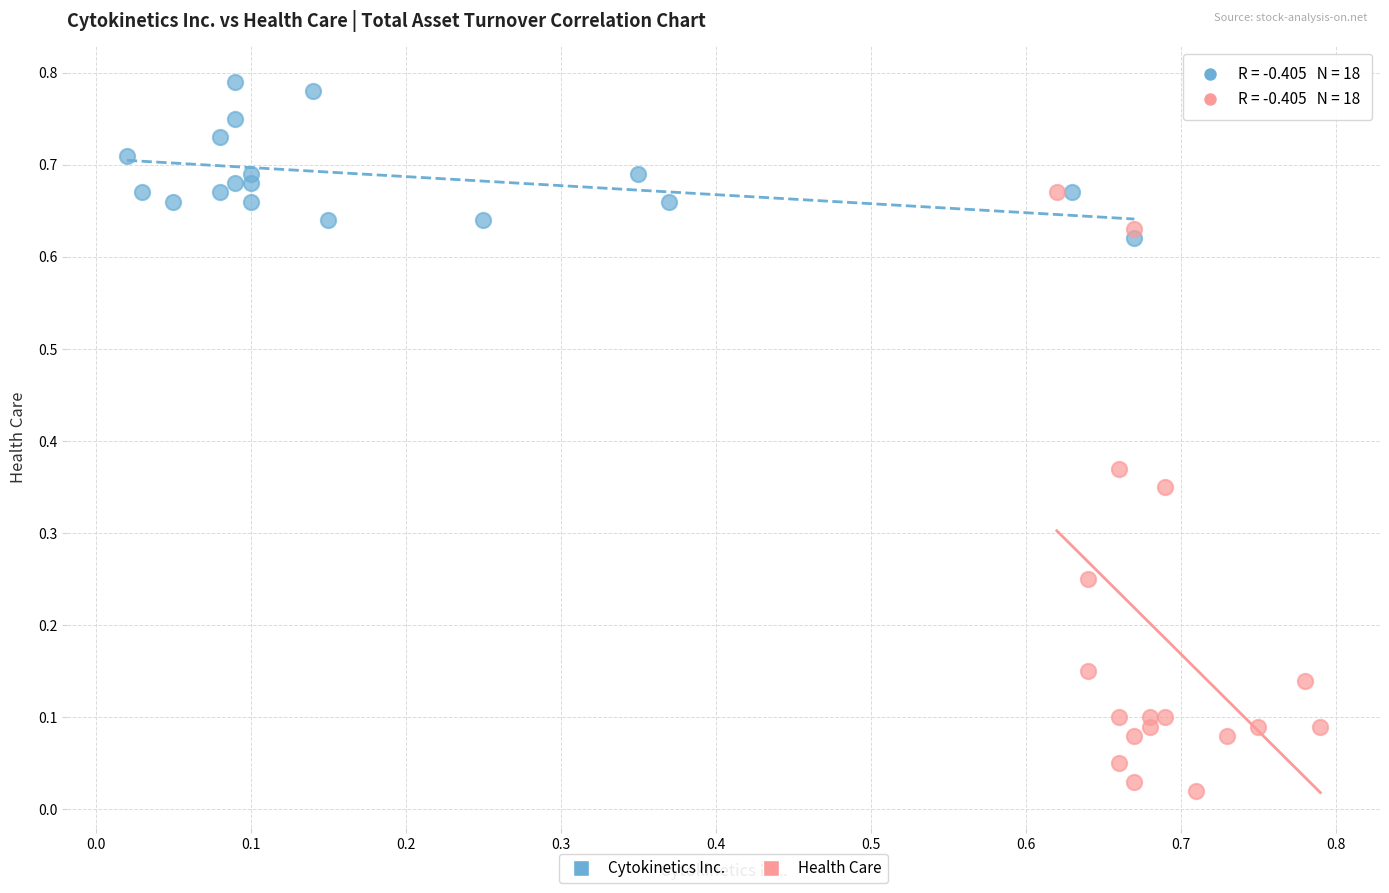

Which series contains the highest Y value?

Cytokinetics Inc.